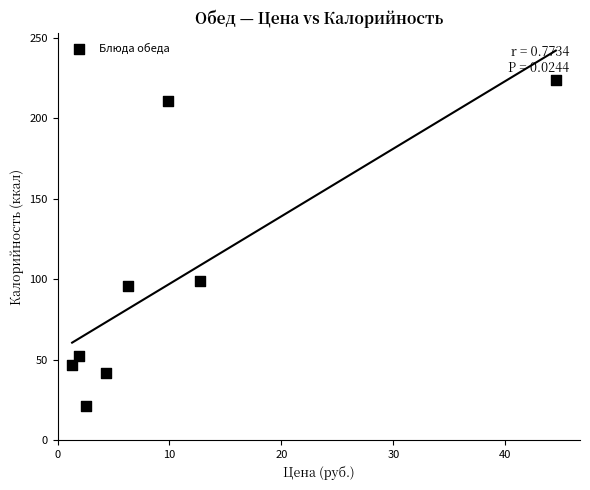

What Y value in the scatter plot is closest to 122?

98.8